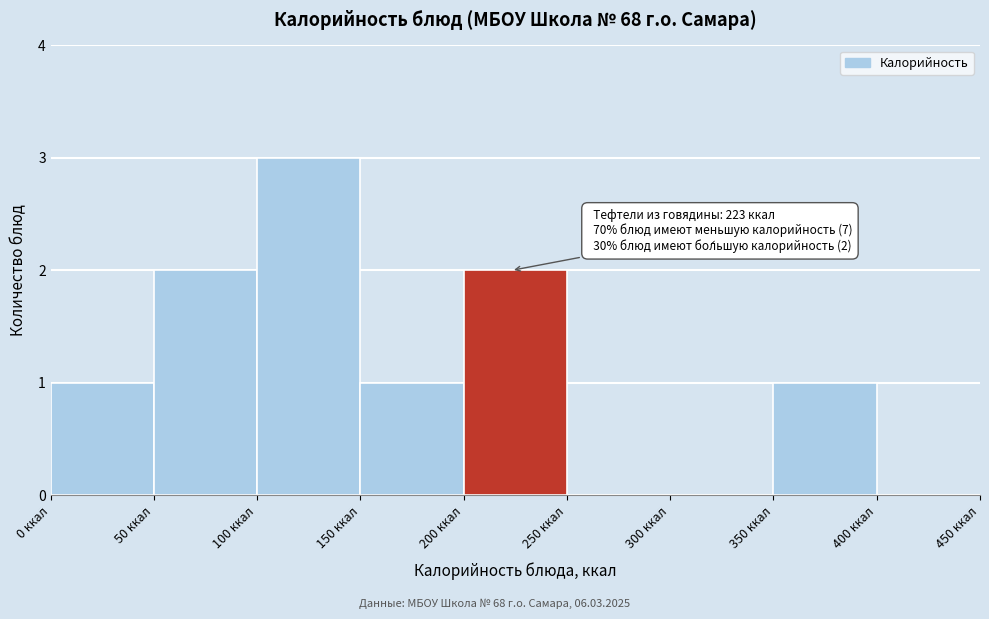

Which range on the x-axis has the tallest bar?

100 to 150